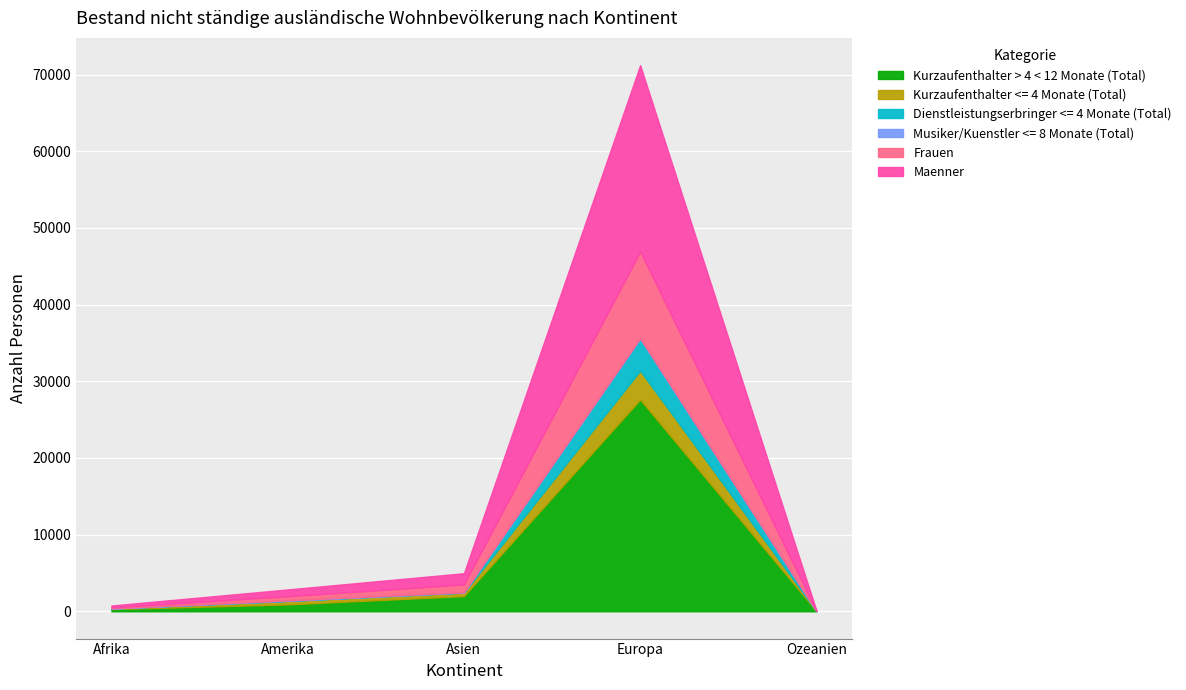

Does the chart display data point markers on the line(s)?

No